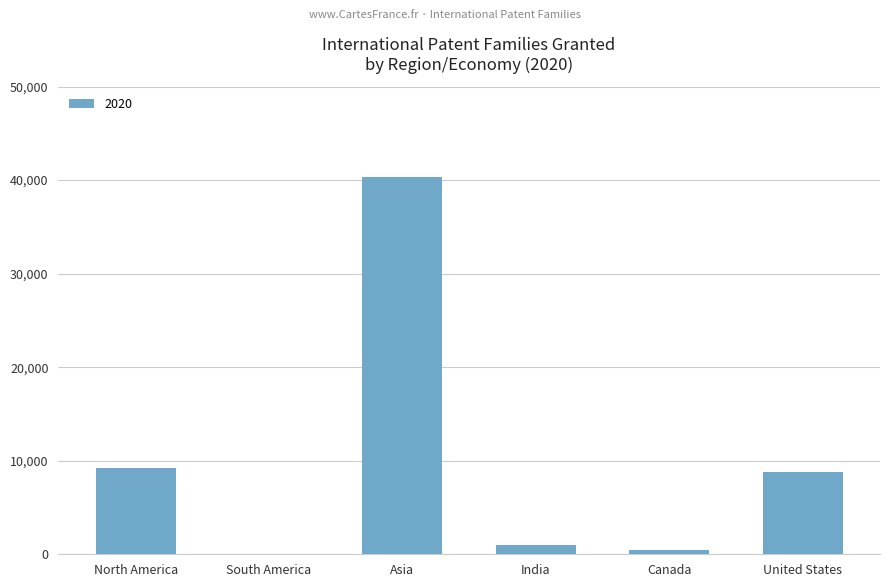

Are the bars horizontal?

No